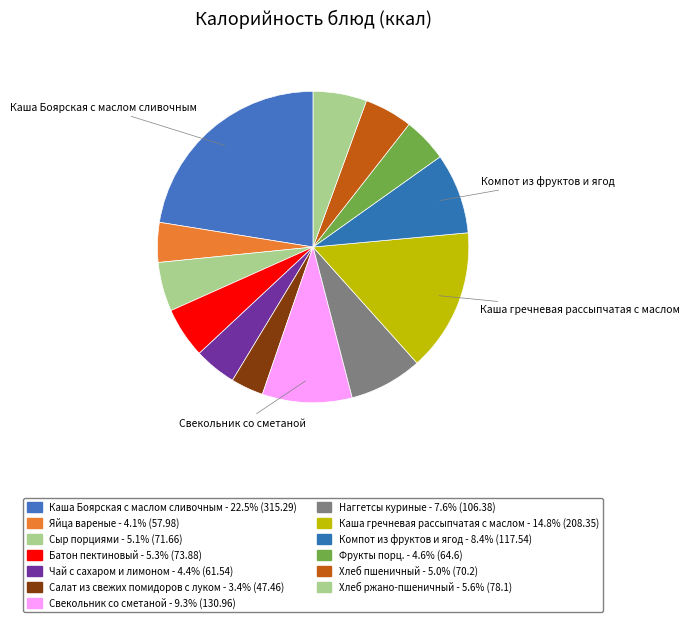

What is the total percentage of Сыр порциями and Хлеб ржано-пшеничный?

10.7%